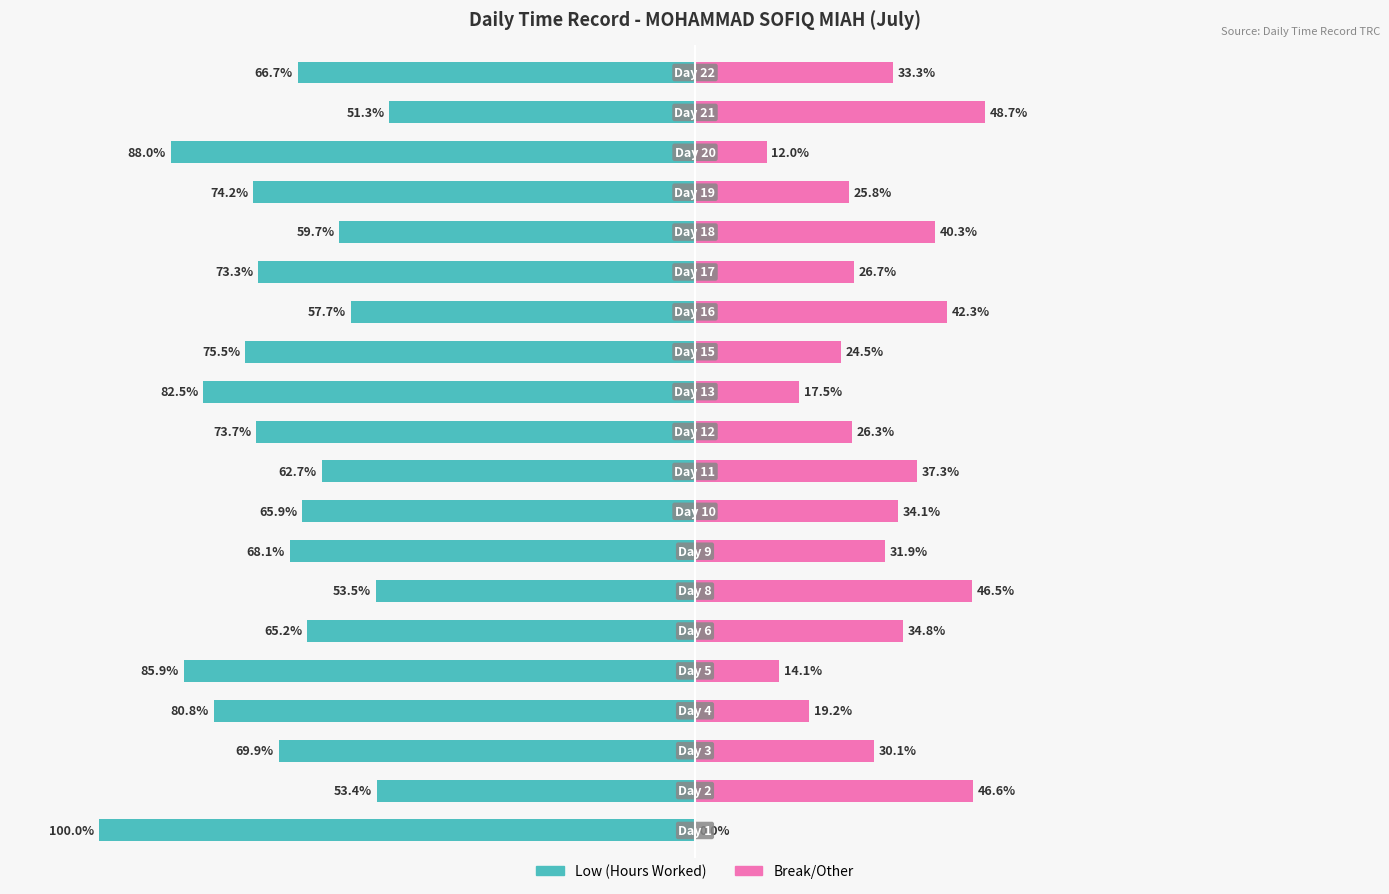

What is the average value of the Break/Other series?

29.6